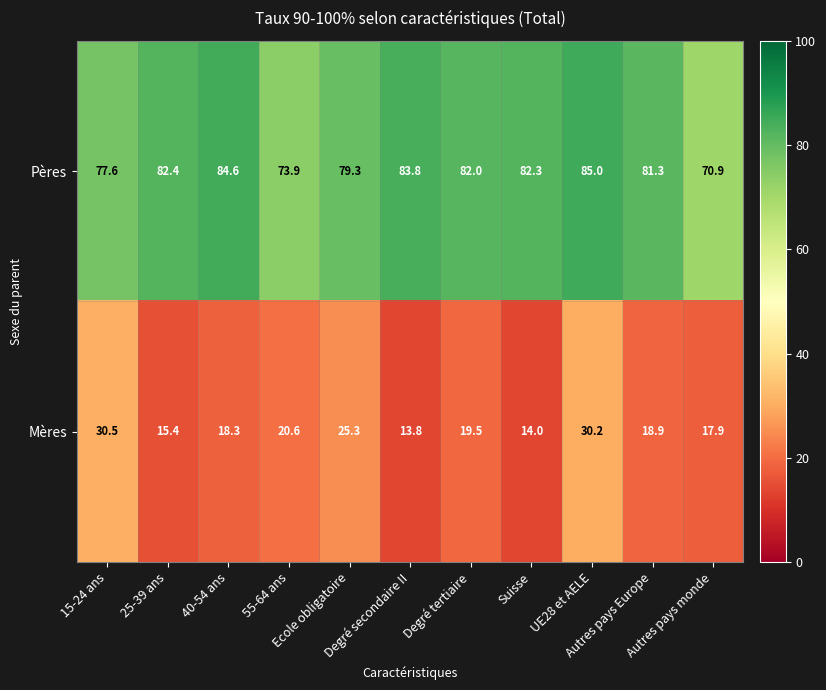

What is the average value of the Pères series?

80.3